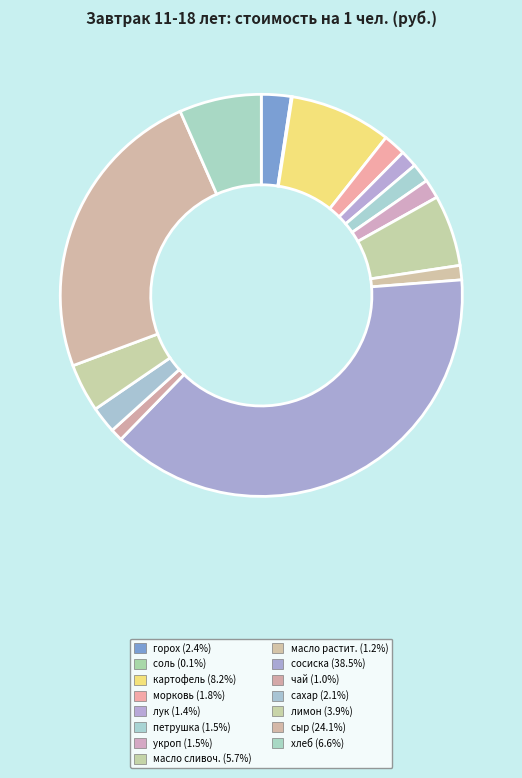

What is the largest slice in the pie chart?

сосиска